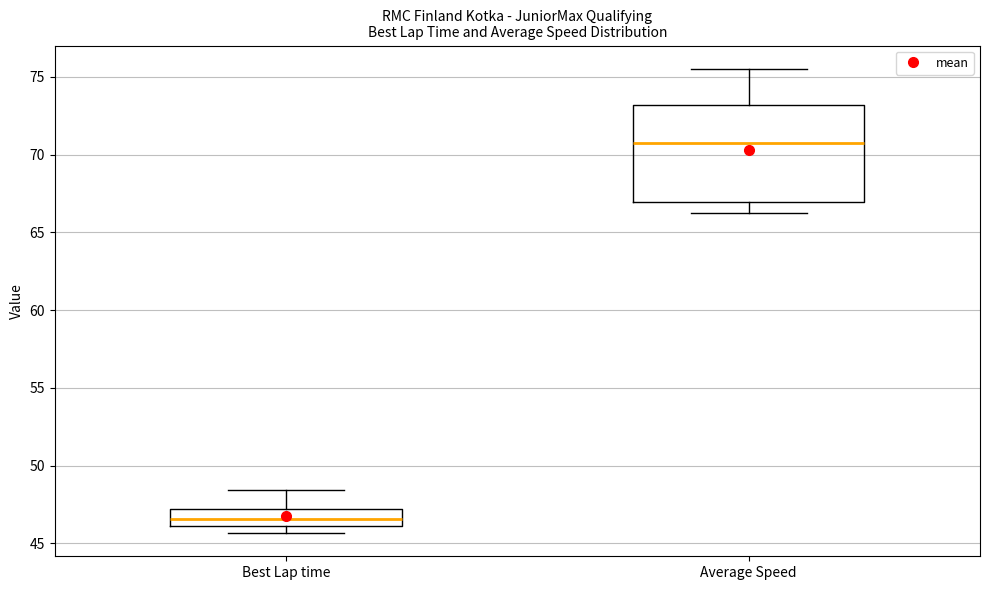

Which box's median line is the highest?

Average Speed